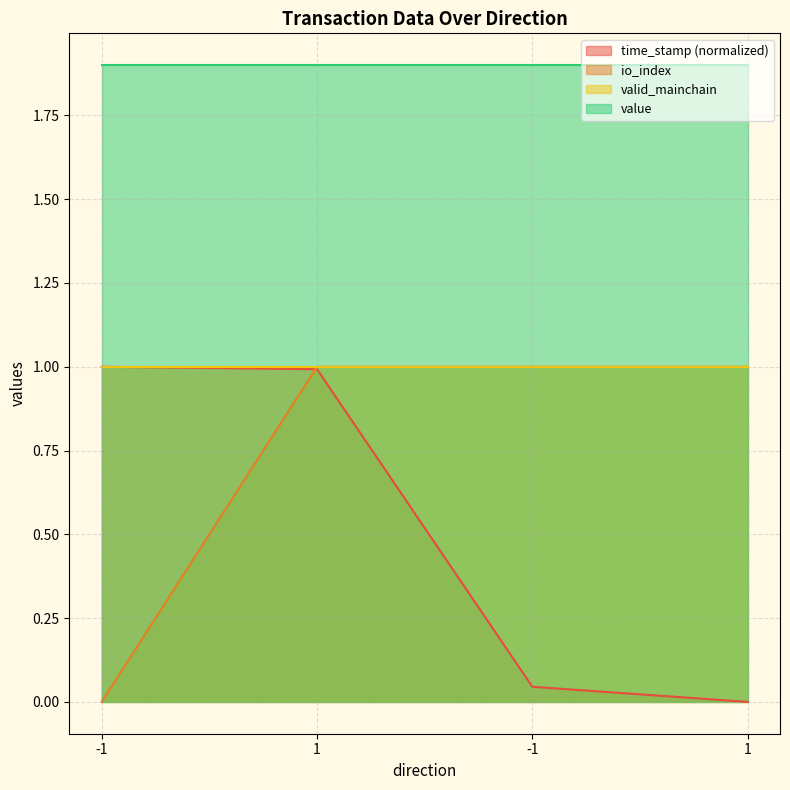

Rank the series by their average value, from highest to lowest.

value, valid_mainchain, io_index, time_stamp (normalized)